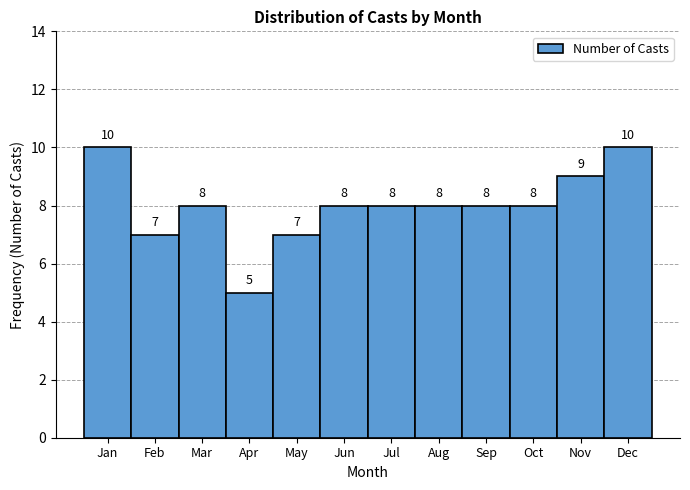

Reading left to right, transcribe all the data shown in this chart.

10	7	8	5	7	8	8	8	8	8	9	10